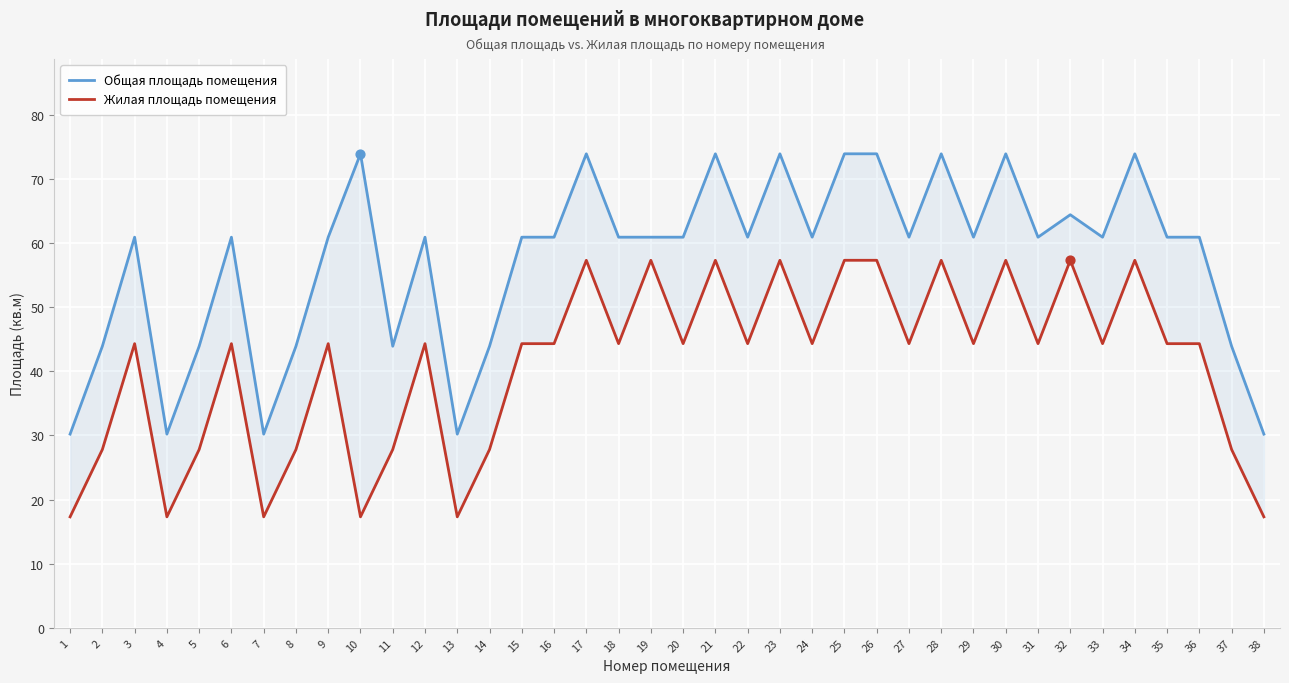

What are all the series names shown in the legend?

Общая площадь помещения, Жилая площадь помещения